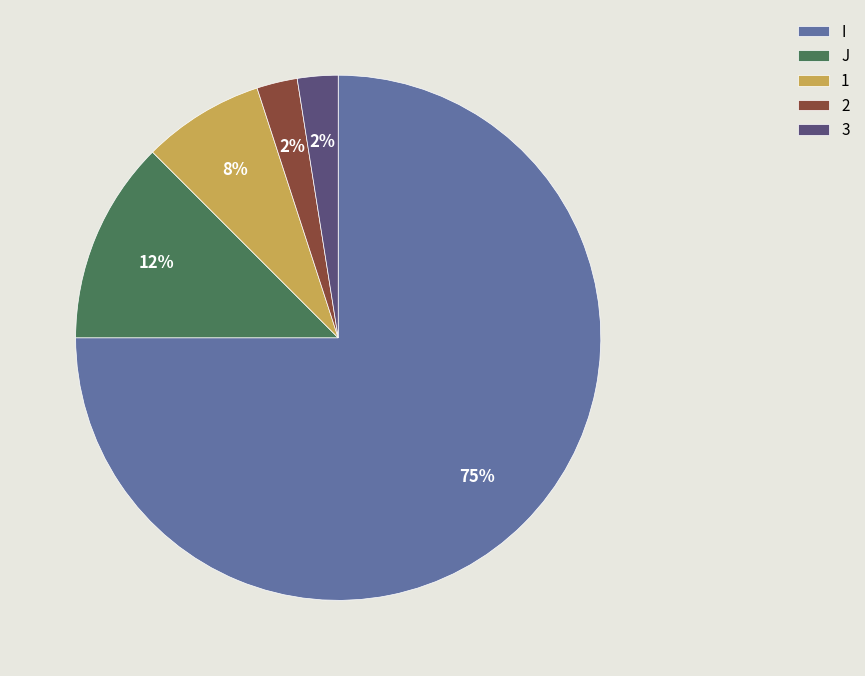

Combined, do I and 1 account for over 50%?

Yes